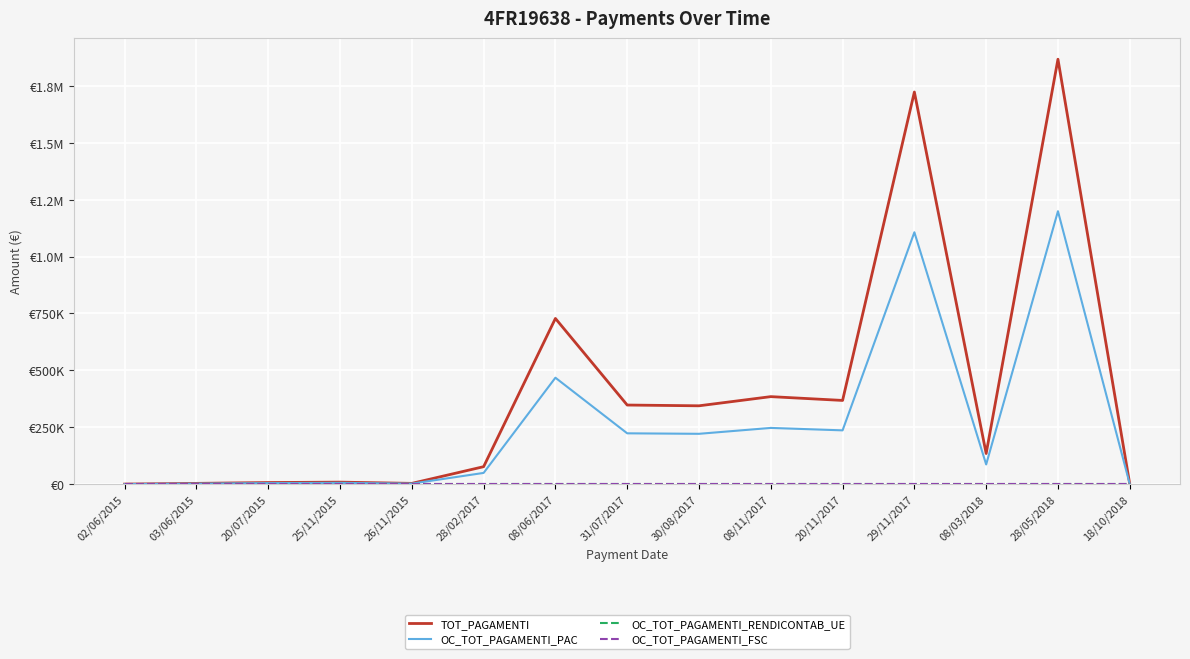

Does the chart display data point markers on the line(s)?

No